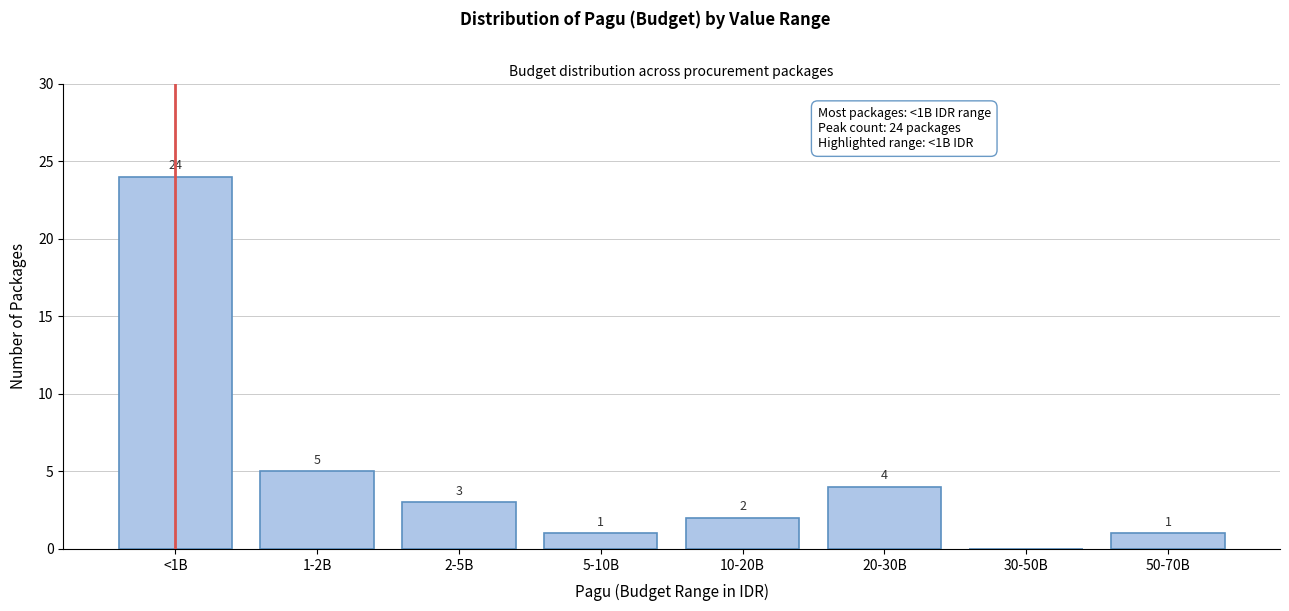

Reading left to right, list all the values displayed in this chart.

<1B=24	1-2B=5	2-5B=3	5-10B=1	10-20B=2	20-30B=4	30-50B=0	50-70B=1